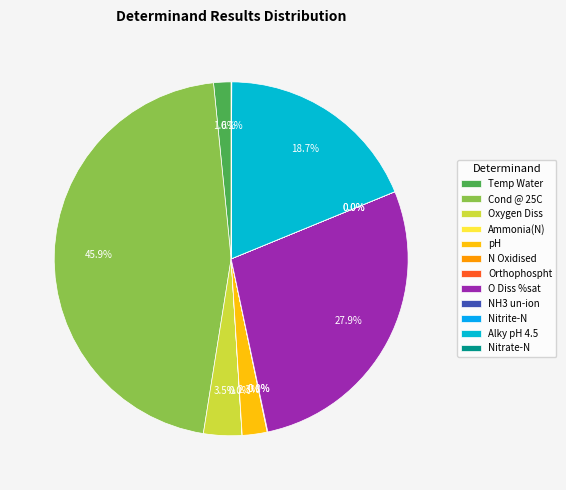

Count the number of slices in the pie.

12